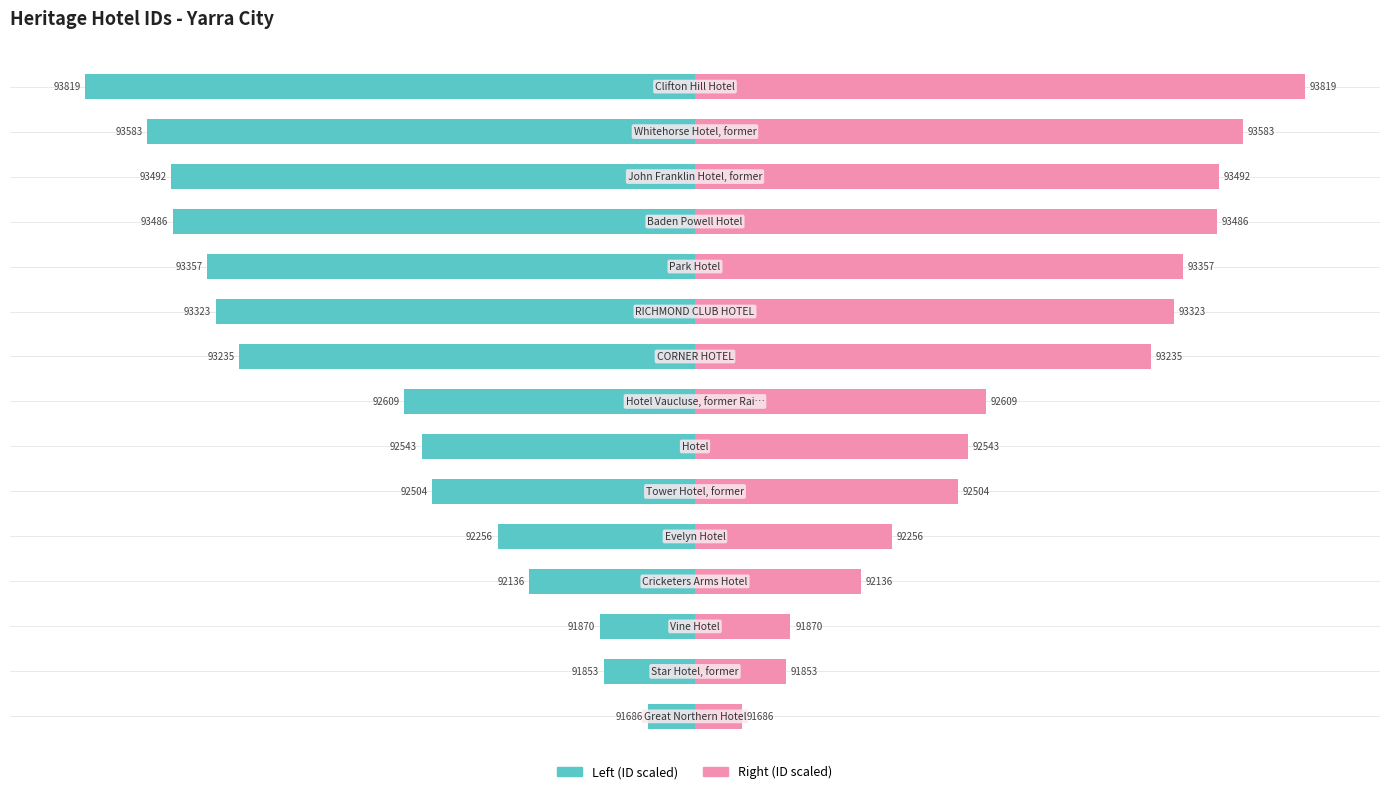

Rank the categories by Left (ID scaled) value from lowest to highest.

14, 13, 12, 11, 10, 9, 8, 7, 6, 5, 4, 3, 2, 1, 0